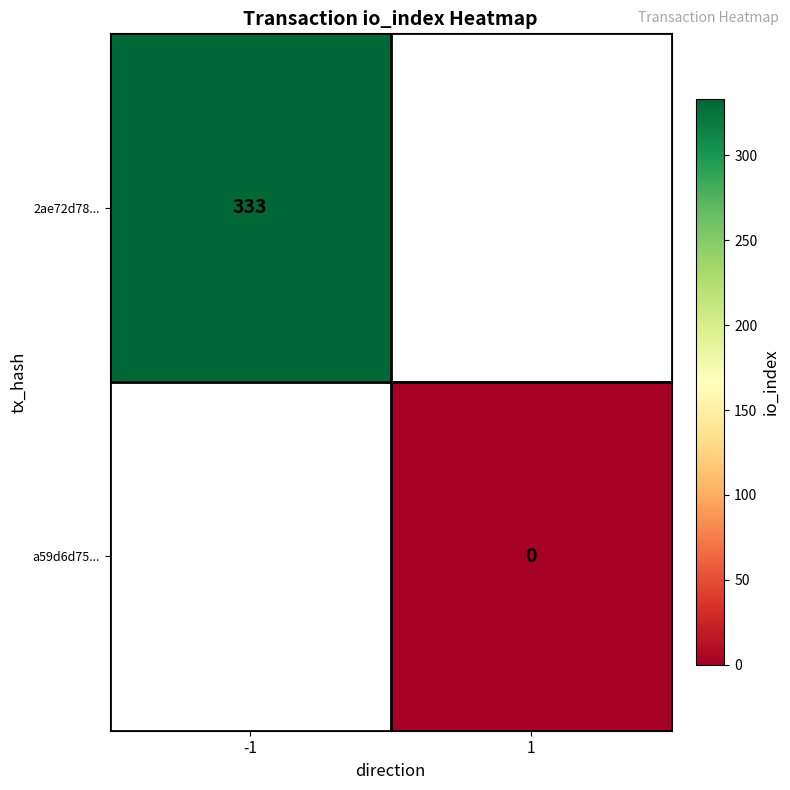

Is the value of a59d6d75... at 1 greater than the value of 2ae72d78... at -1?

No